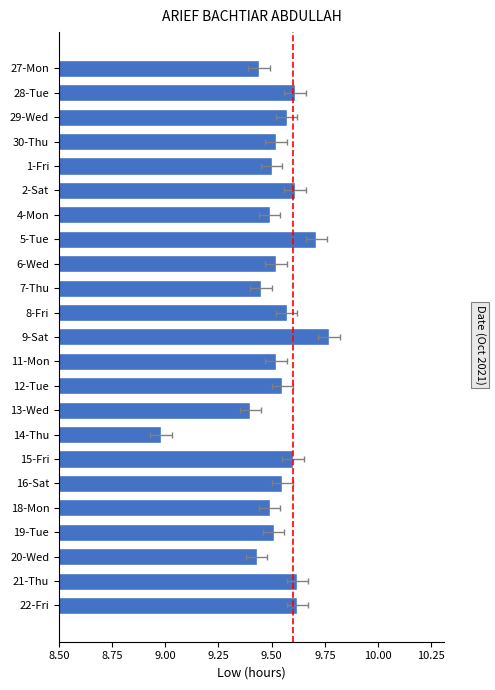

Is it true that the value at 20-Wed is 4.6?

False